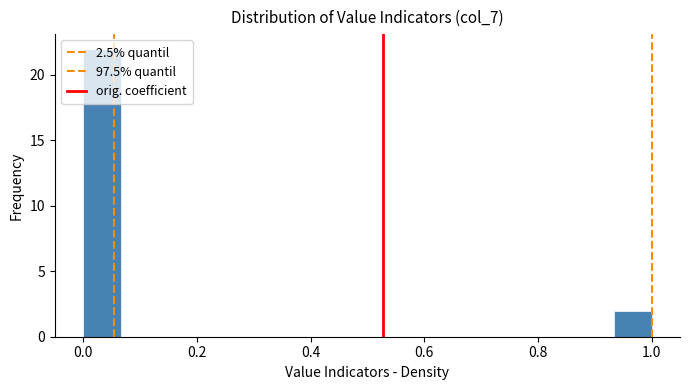

Around what value on the x-axis is the tallest bar? Give the approximate position of its centre, as read against the axis.

0.04